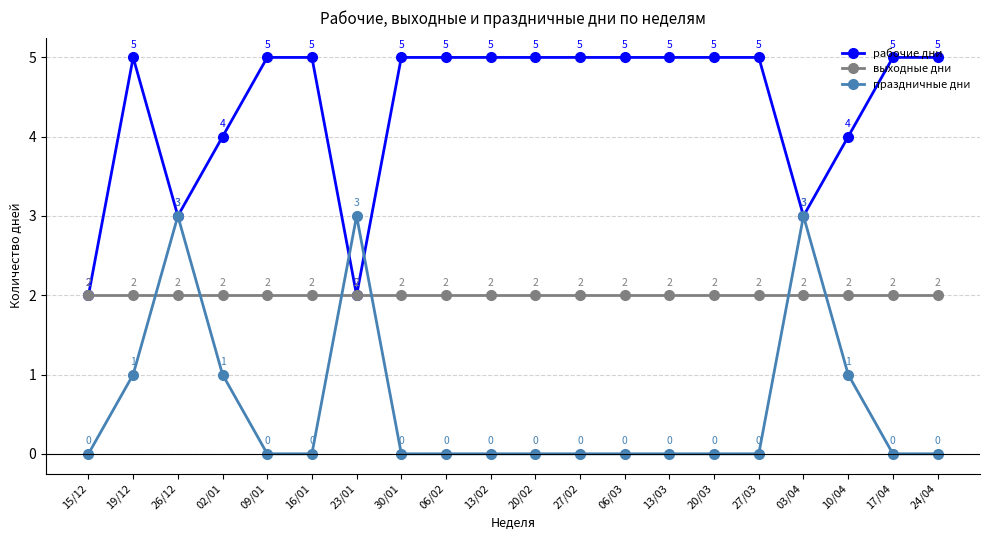

Is this an area chart (filled region under the line)?

No